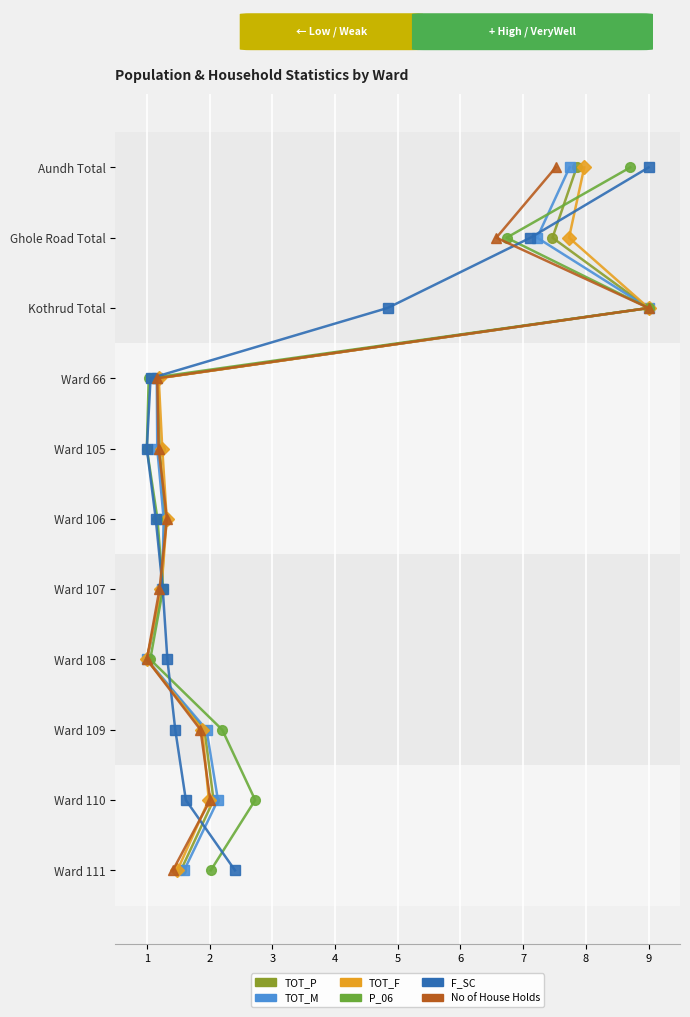

What value does the TOT_M series have at 1, to the nearest 5?

5